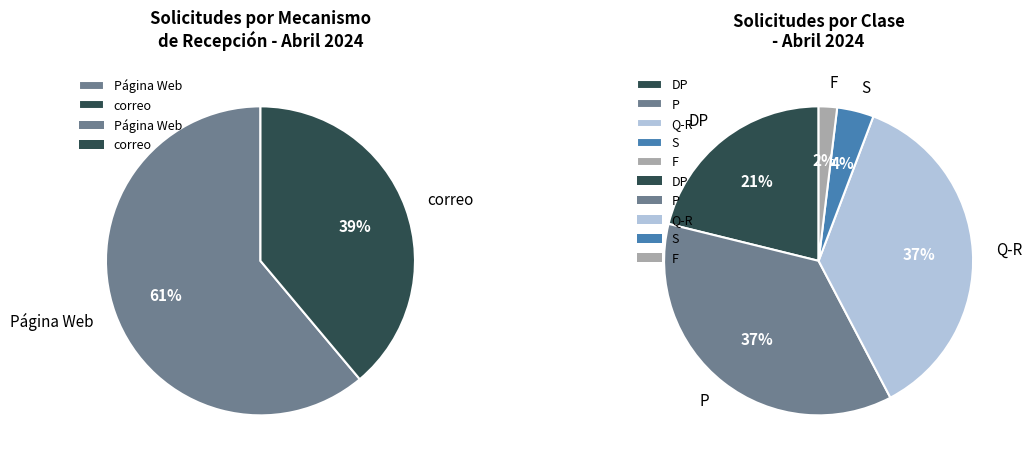

How many slices are in this pie chart?

2